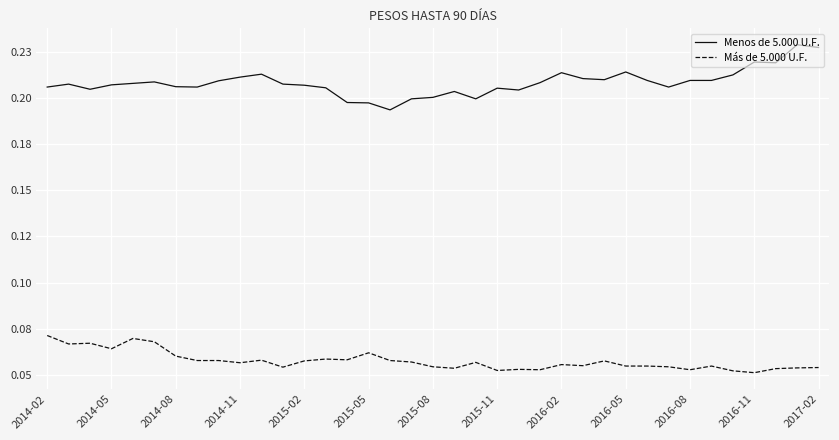

What are all the series names shown in the legend?

Menos de 5.000 U.F., Más de 5.000 U.F.